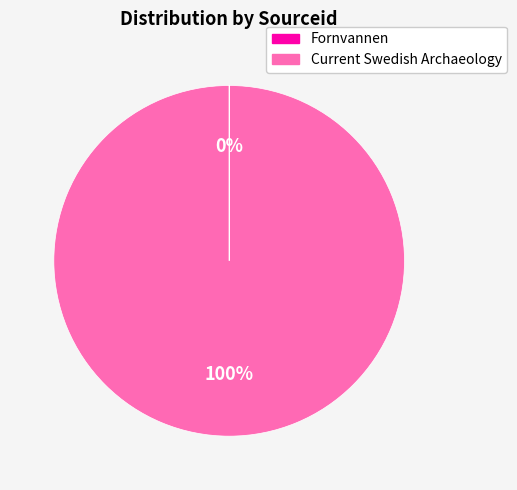

True or false: Current Swedish Archaeology accounts for 92% of the total.

False